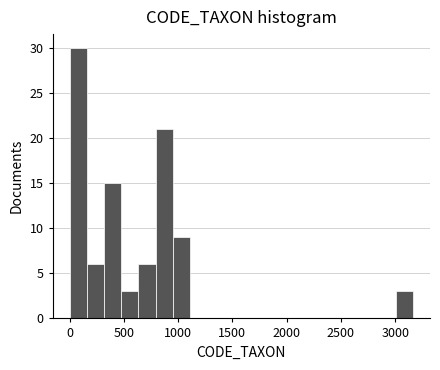

Read against the x-axis, roughly where is the centre of the tallest bar?

100